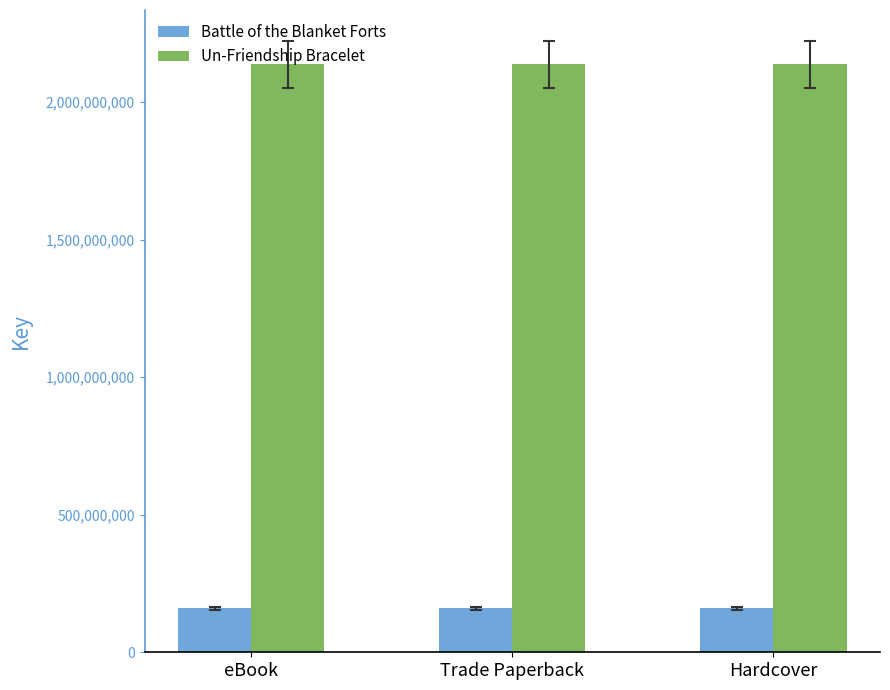

What value does the Battle of the Blanket Forts series have at Hardcover?

159636105